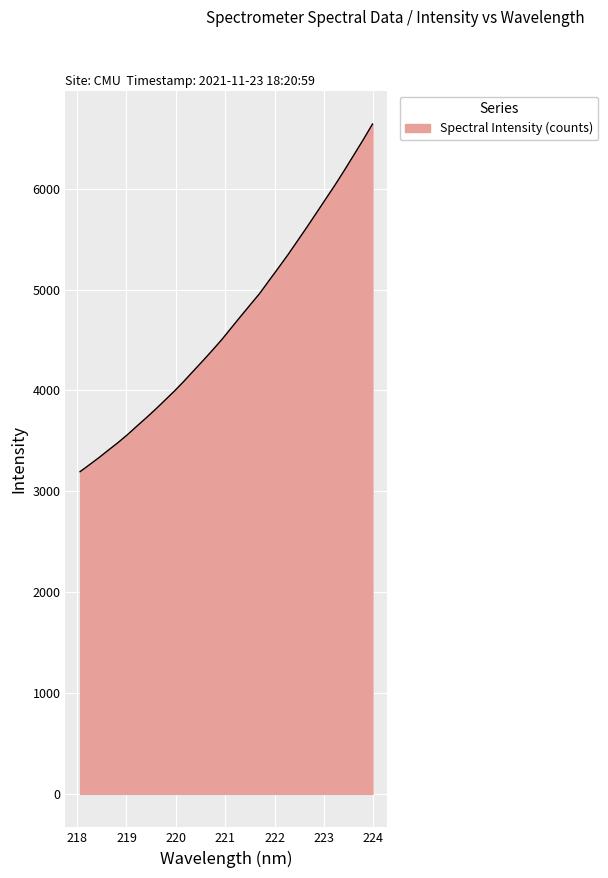

What is the smallest value displayed?

3194.4